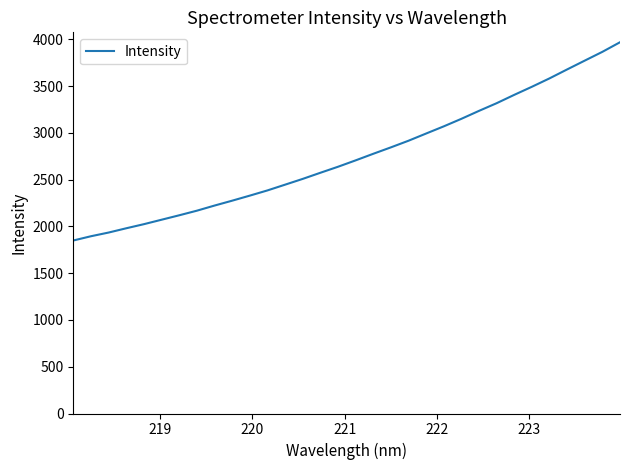

Does the chart display data point markers on the line(s)?

No